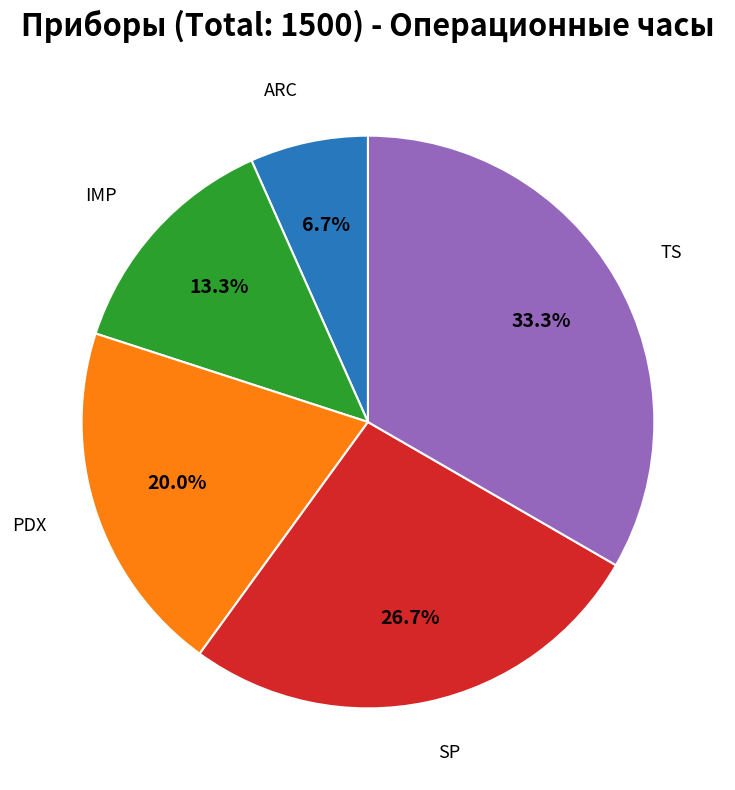

Does any single category account for the majority?

No